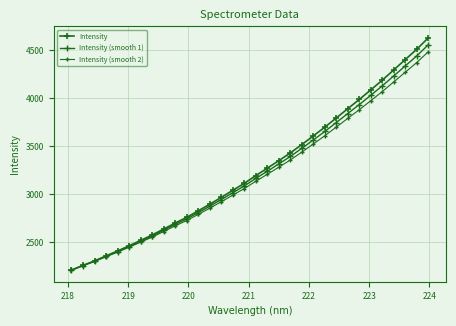

True or false: Intensity (smooth 2) and Intensity (smooth 1) intersect in this chart.

False